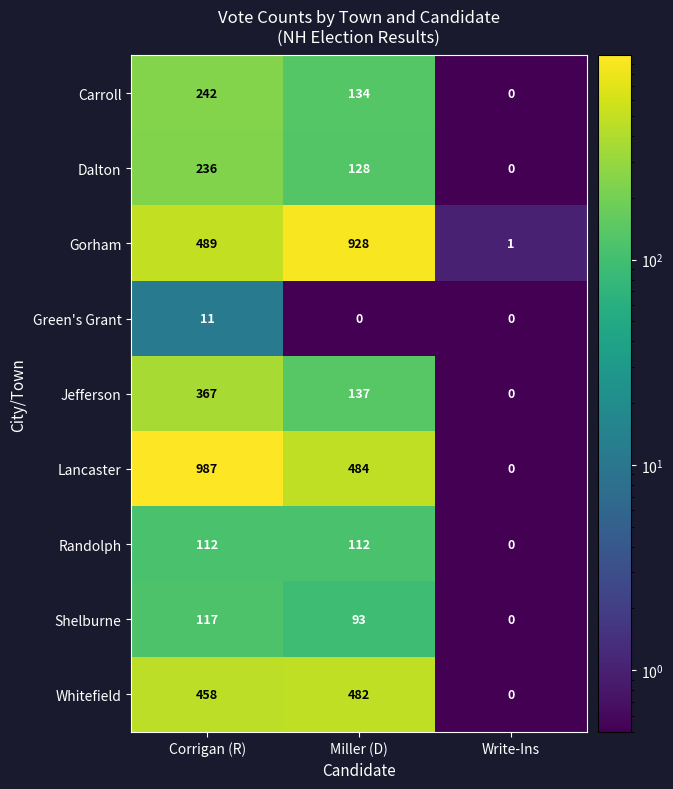

What is the total value across all series at Write-Ins?

1